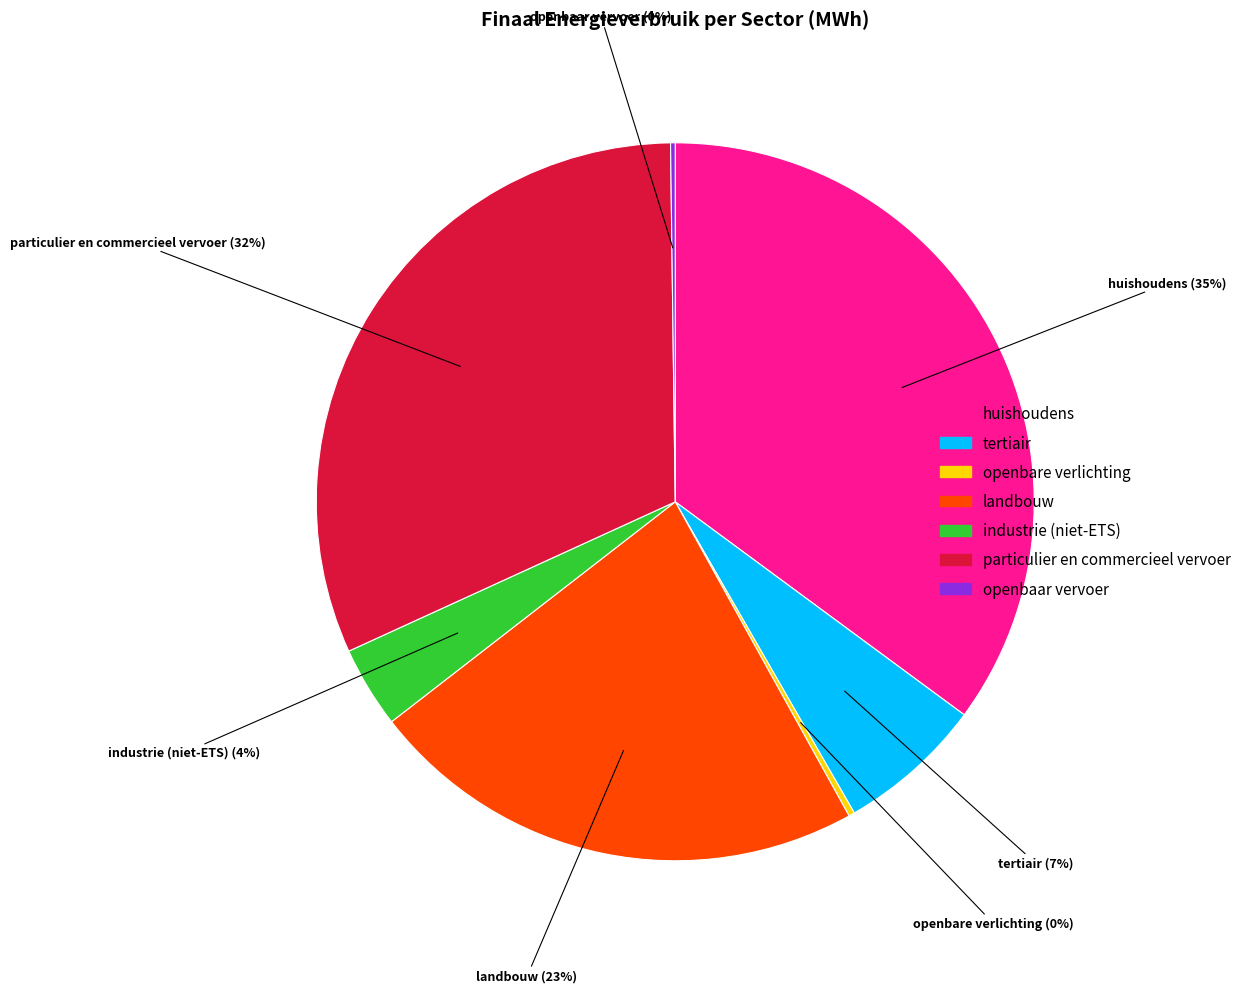

What is the largest slice in the pie chart?

huishoudens